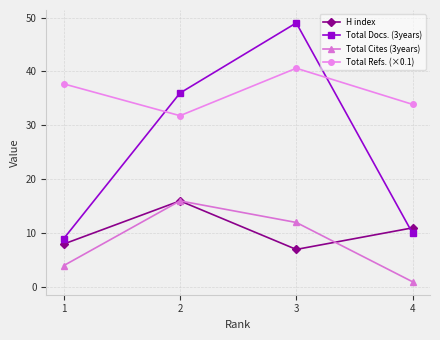

What is the value of the Total Docs. (3years) point at the 1st from the left?

9.0